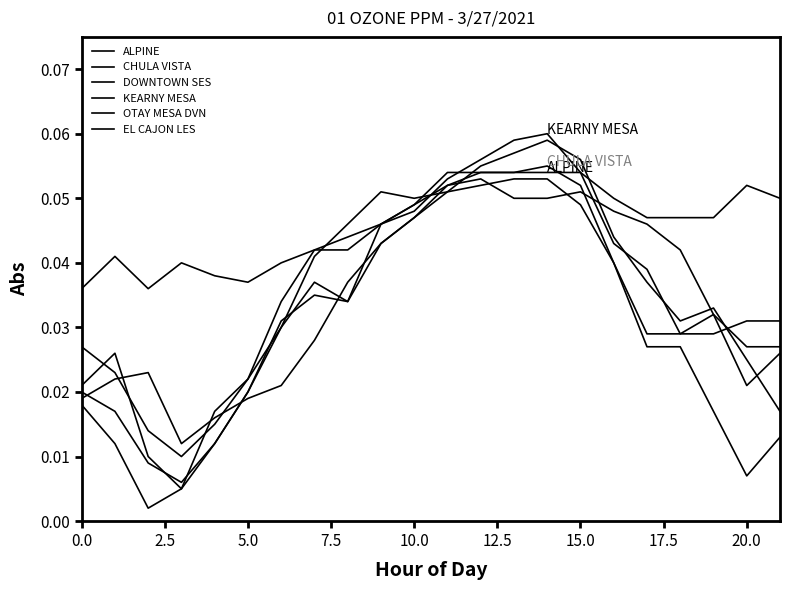

Reading right to left, extract all data points from this chart.

ALPINE: 0.1	0.1	0.0	0.0	0.0	0.1	0.1	0.1	0.1	0.1	0.1	0.0	0.0	0.0	0.0	0.0	0.0	0.0	0.0	0.0	0.0	0.0
CHULA VISTA: 0.0	0.0	0.0	0.0	0.0	0.0	0.1	0.1	0.1	0.1	0.1	0.0	0.0	0.0	0.0	0.0	0.0	0.0	0.0	0.0	0.0	0.0
DOWNTOWN SES: 0.0	0.0	0.0	0.0	0.0	0.0	0.1	0.1	0.1	0.1	0.1	0.0	0.0	0.0	0.0	0.0	0.0	0.0	0.0	0.0	0.0	0.0
KEARNY MESA: 0.0	0.0	0.0	0.0	0.0	0.0	0.1	0.1	0.1	0.1	0.1	0.0	0.0	0.0	0.0	0.0	0.0	0.0	0.0	0.0	0.0	0.0
OTAY MESA DVN: 0.0	0.0	0.0	0.0	0.0	0.0	0.1	0.1	0.1	0.1	0.1	0.0	0.0	0.0	0.0	0.0	0.0	0.0	0.0	0.0	0.0	0.0
EL CAJON LES: 0.0	0.0	0.0	0.0	0.0	0.0	0.0	0.1	0.1	0.1	0.1	0.1	0.1	0.0	0.0	0.0	0.0	0.0	0.0	0.0	0.0	0.0